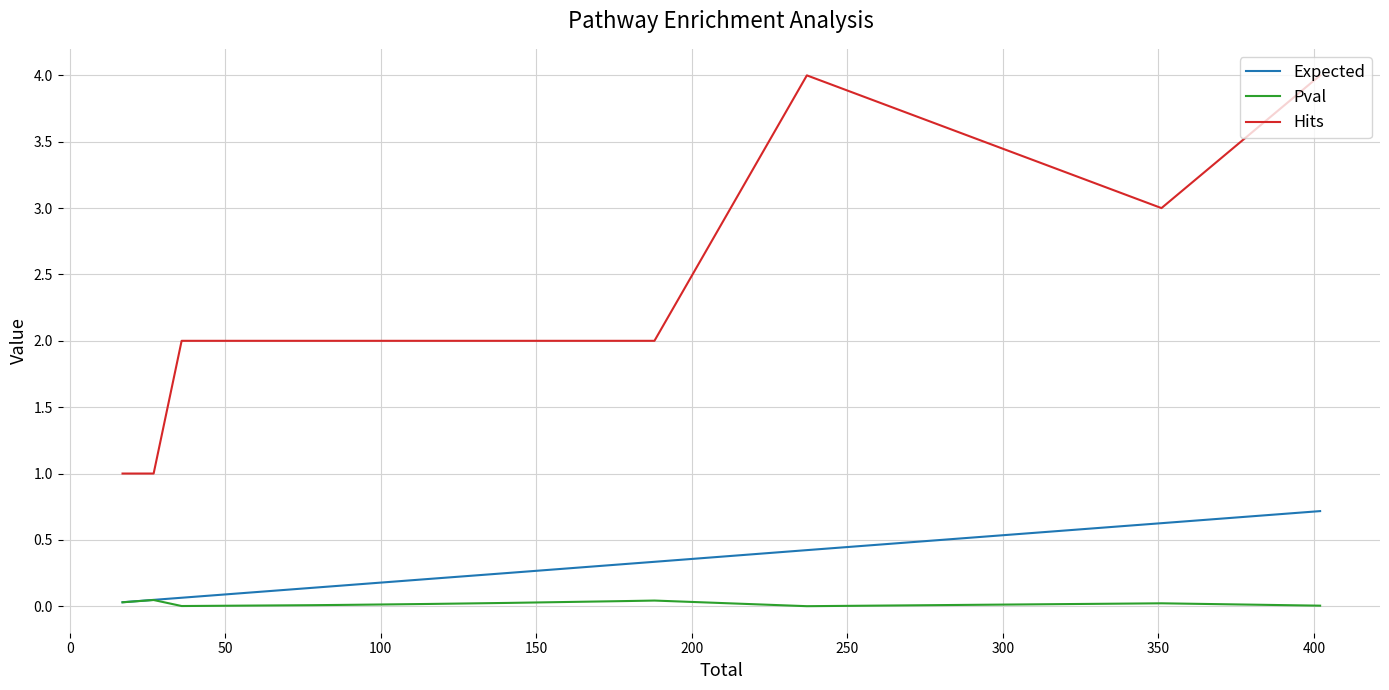

The Pval series shows 0.1 at 12. True or false?

False